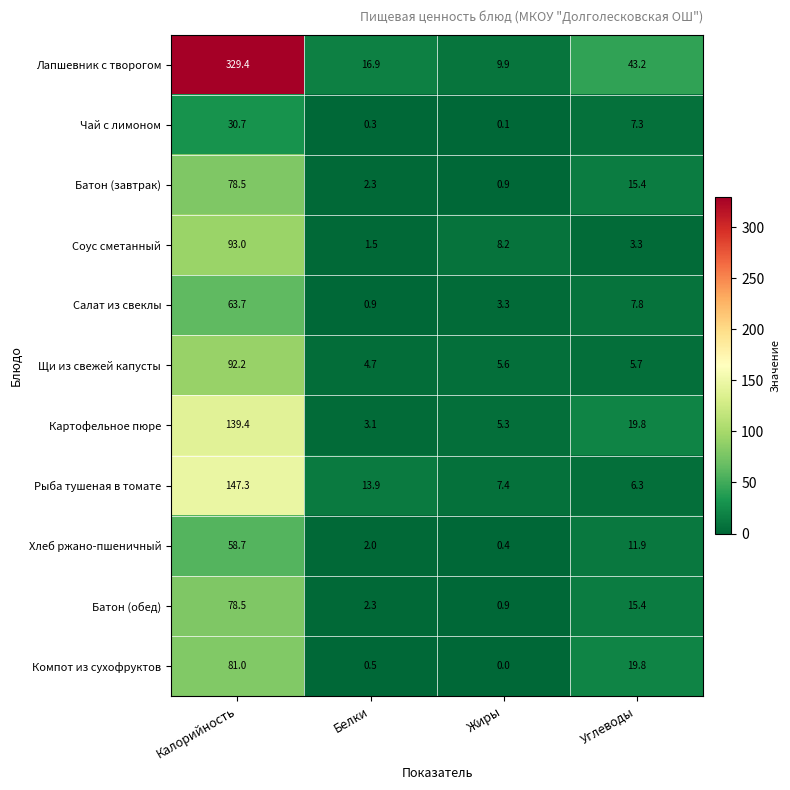

What value does the Батон (завтрак) series have at Углеводы?

15.4